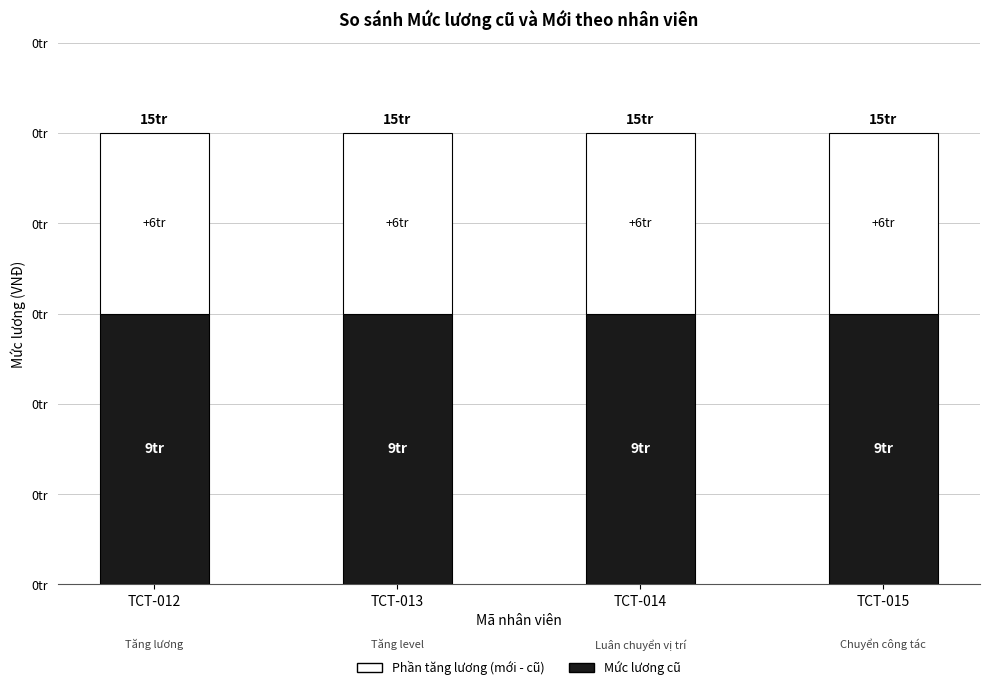

Are the bars grouped side by side (vs. stacked)?

No